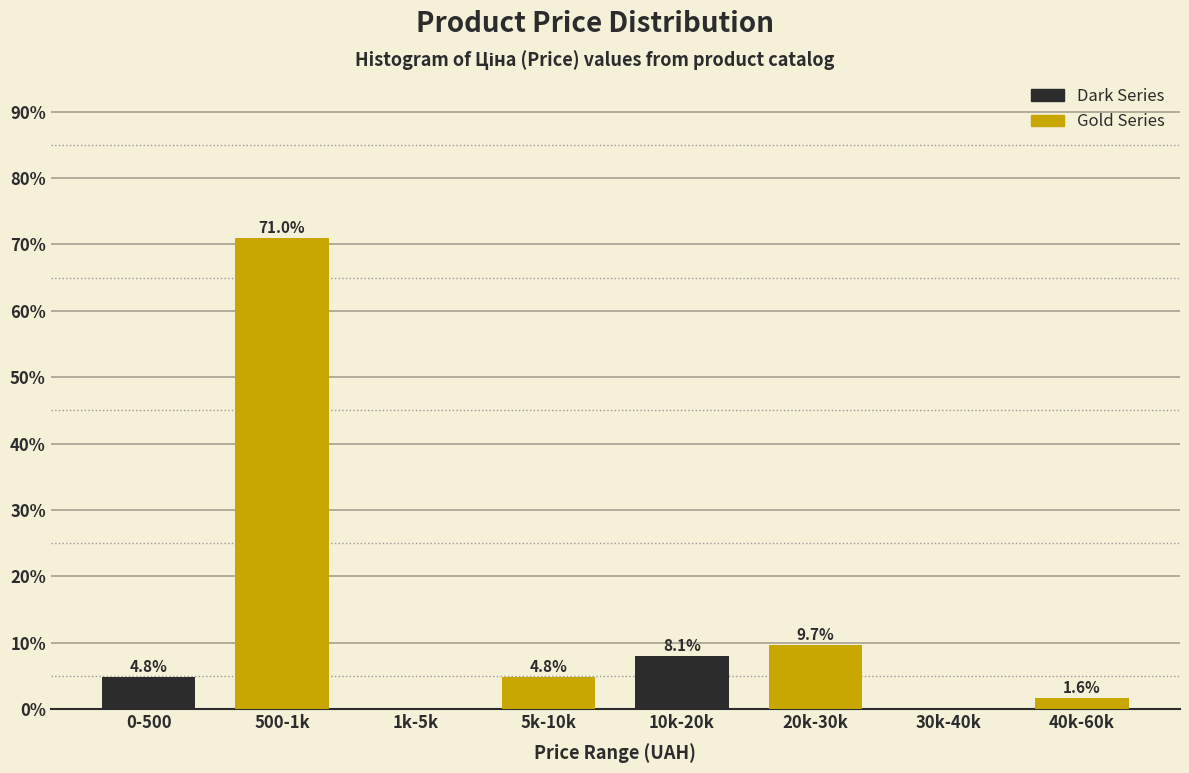

Which category has the highest value in the Dark Series series?

10k-20k